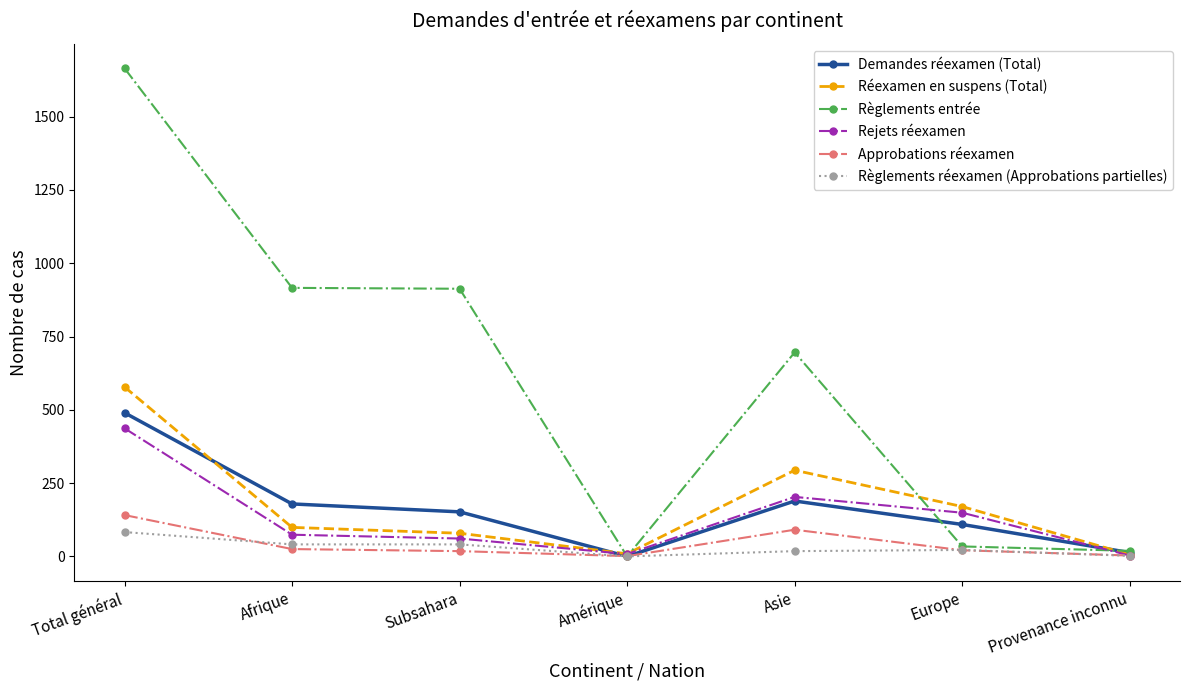

In Réexamen en suspens (Total), how many points are higher than both neighbors (excluding endpoints)?

1